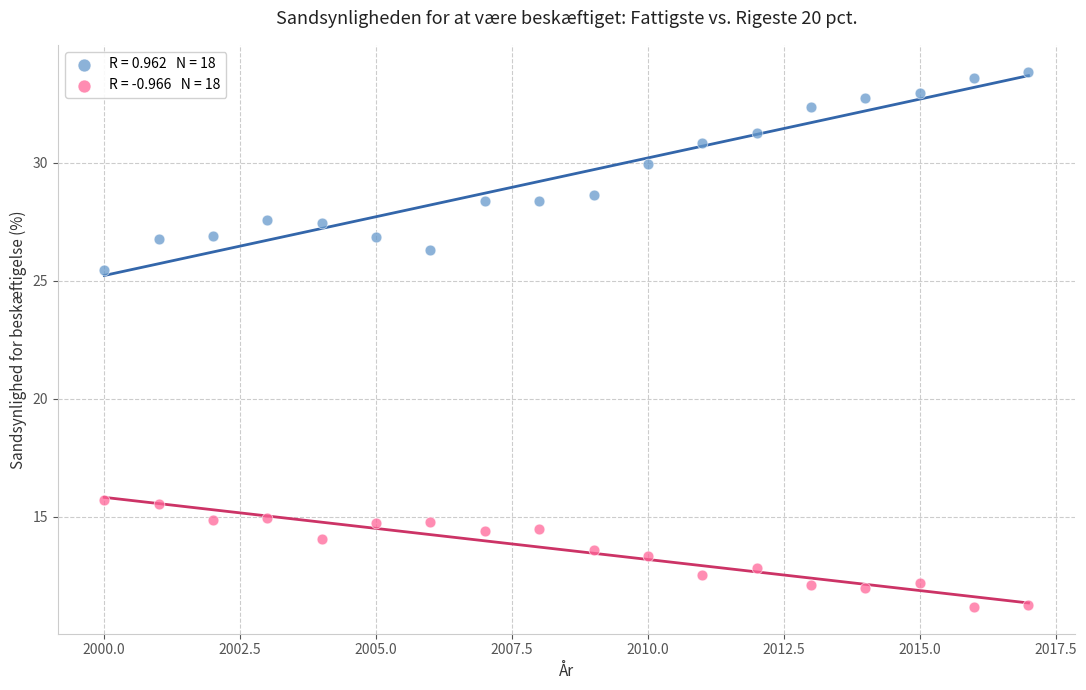

Across all series, what Y value is closest to 22?

25.5